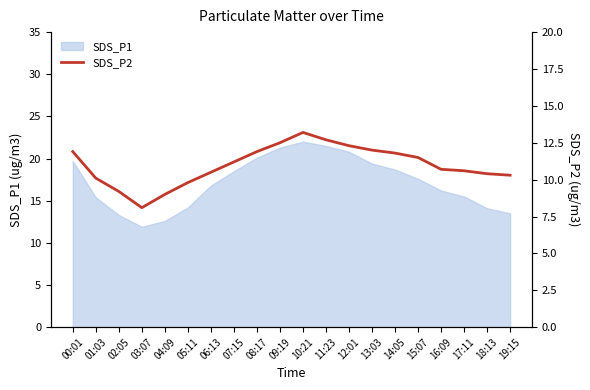

True or false: the data shows 10.6 at 17:11.

True